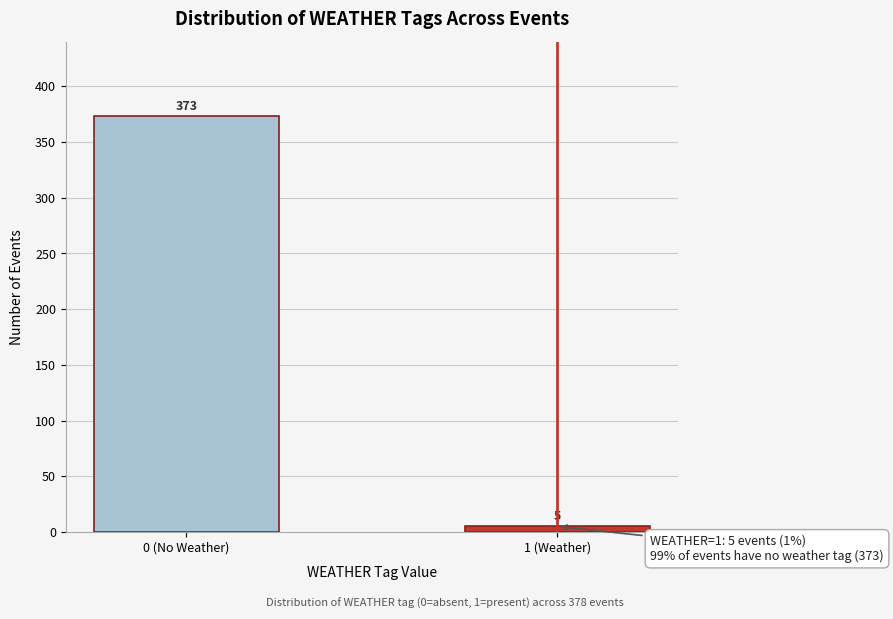

Reading right to left, extract all data points from this chart.

1 (Weather)=5	0 (No Weather)=373